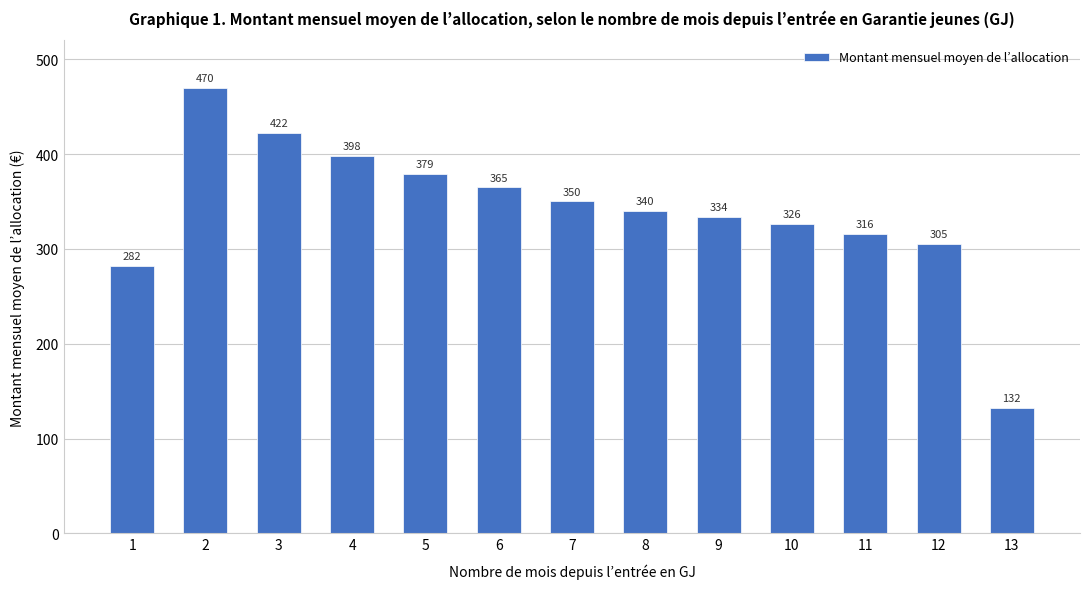

Is it true that the value at 1 is 282.3?

True